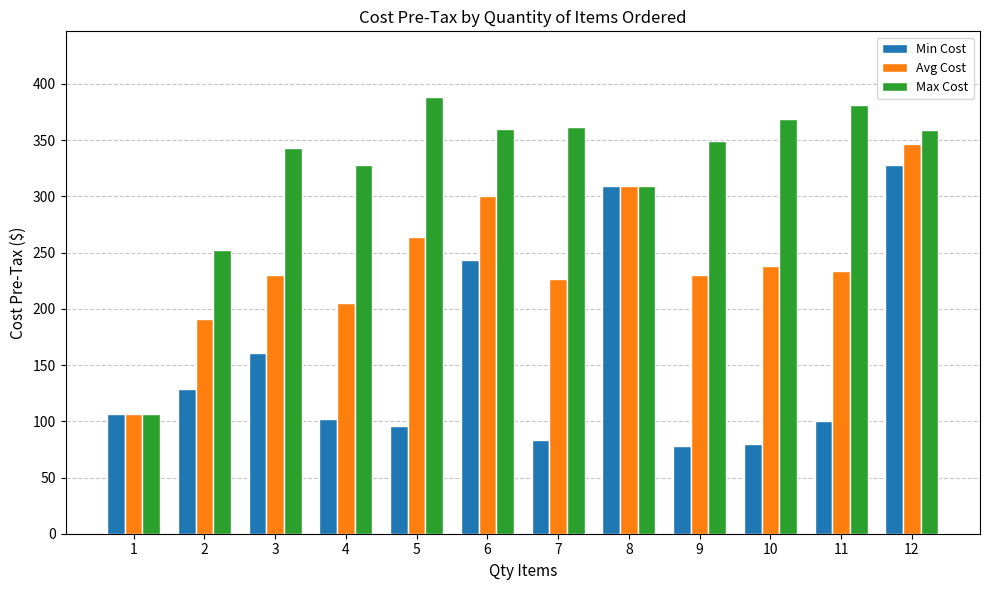

What is the maximum value for Avg Cost?

346.7